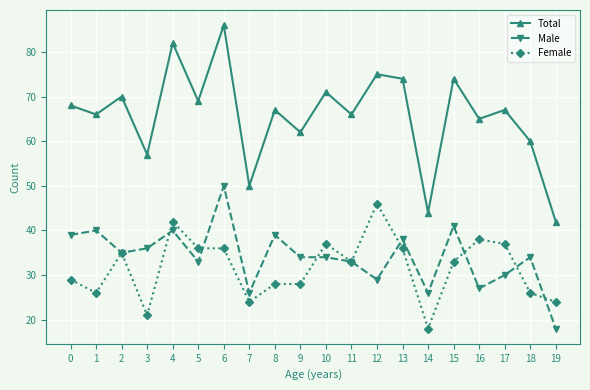

What are all the series names shown in the legend?

Total, Male, Female